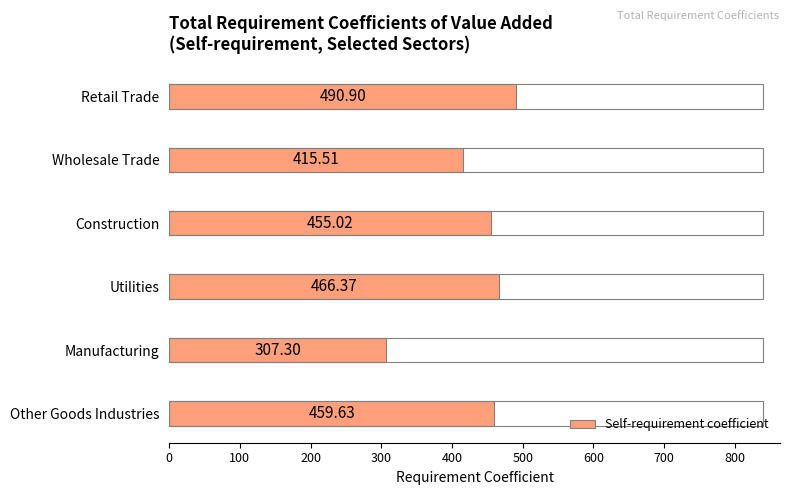

At which label is the value closest to 399?

Wholesale Trade